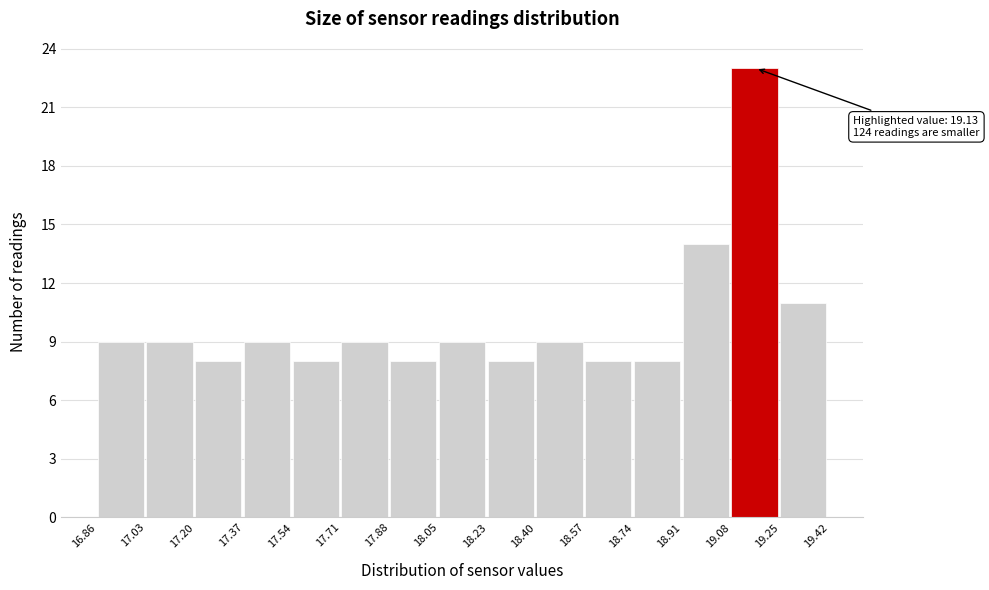

Which range on the x-axis has the tallest bar?

19.08 to 19.25